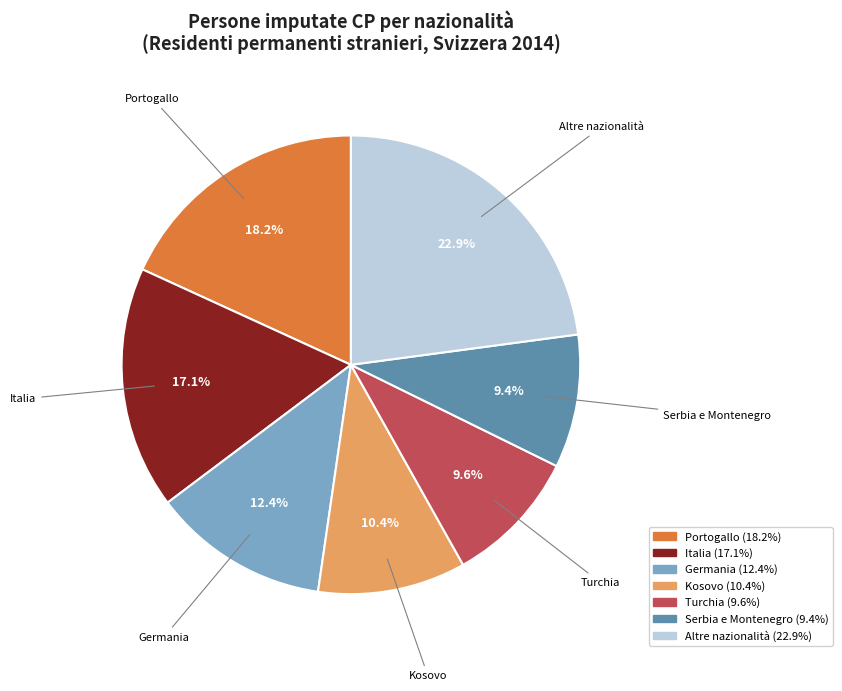

Between Kosovo and Italia, which is larger?

Italia